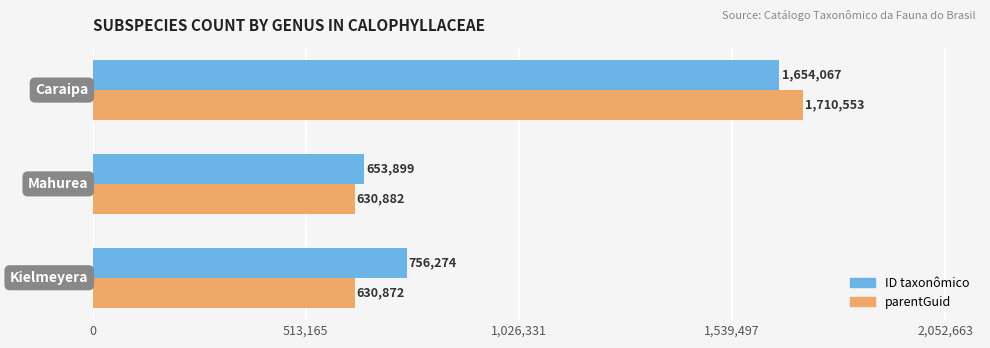

How many ID taxonômico values are between 653899 and 1654067?

3